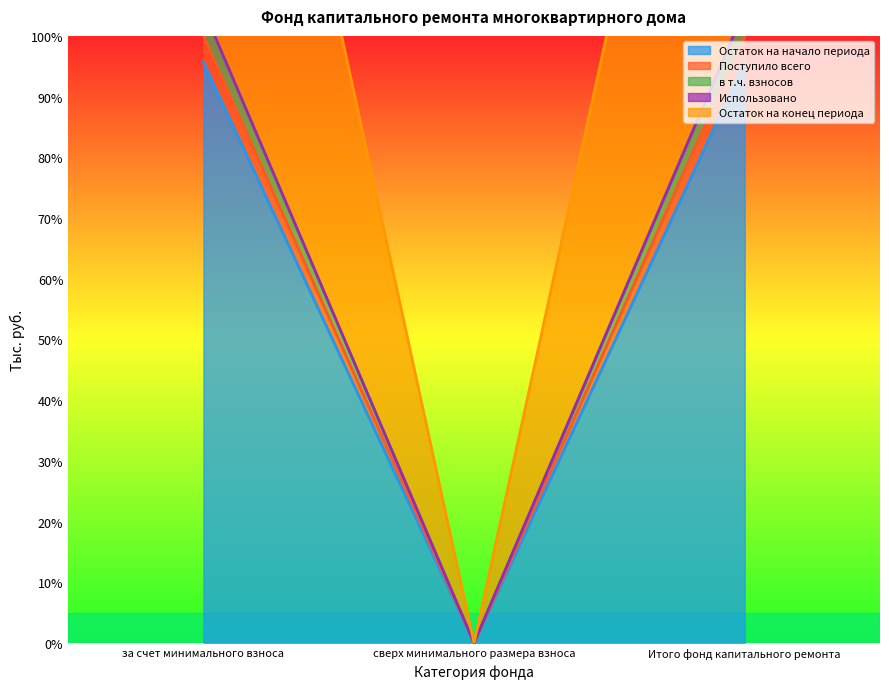

Does the chart have visible grid lines?

No